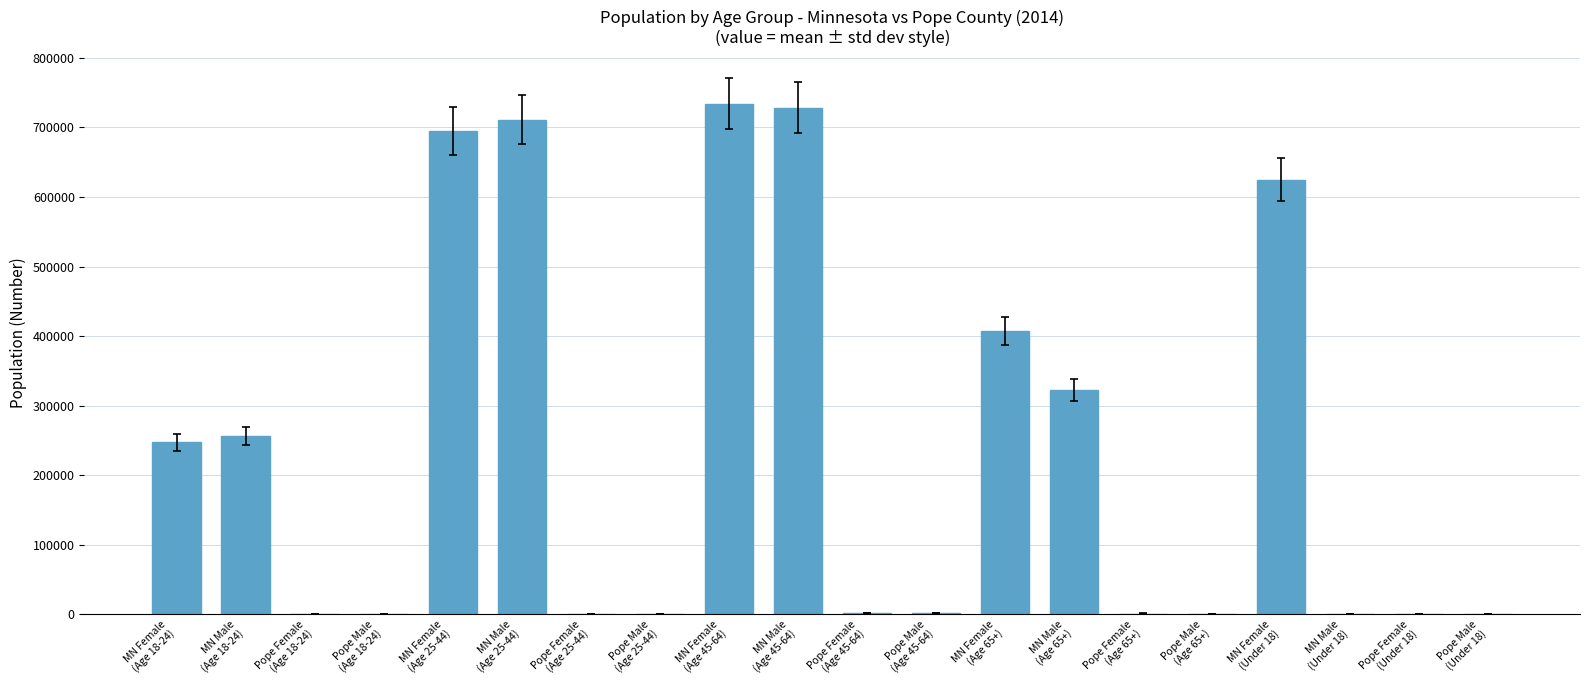

Are the bars grouped side by side (vs. stacked)?

No